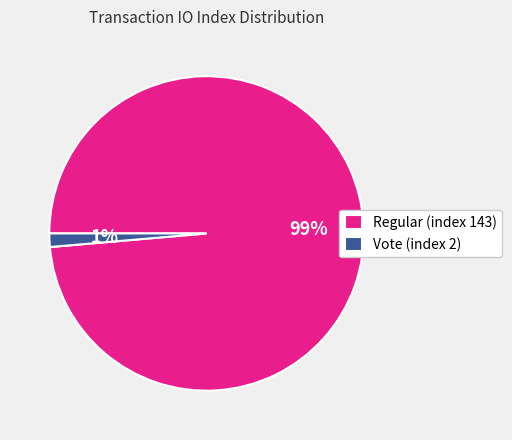

Is there a majority slice in this chart?

Yes